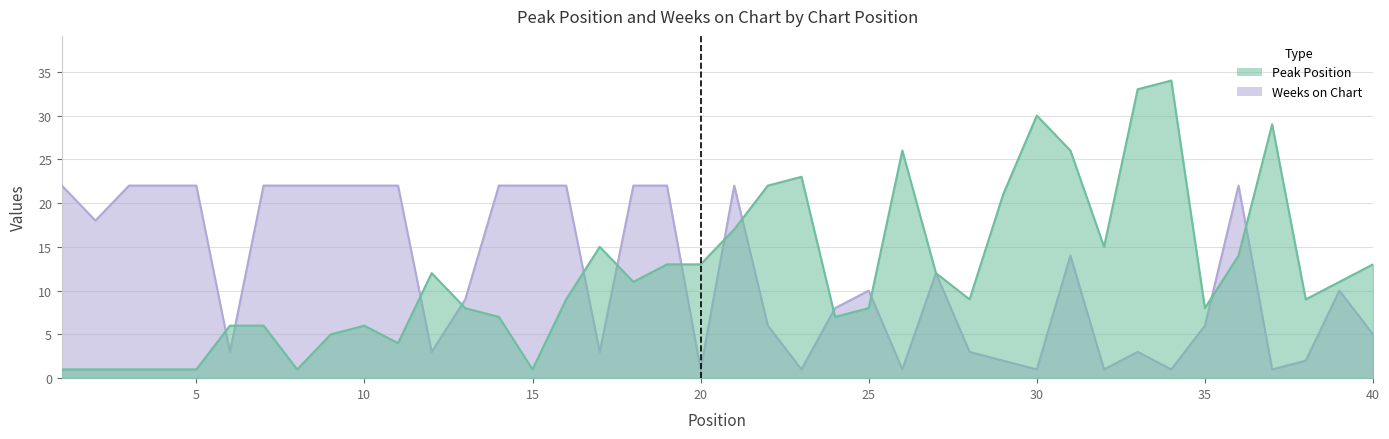

What are all the series names shown in the legend?

Peak Position, Weeks on Chart